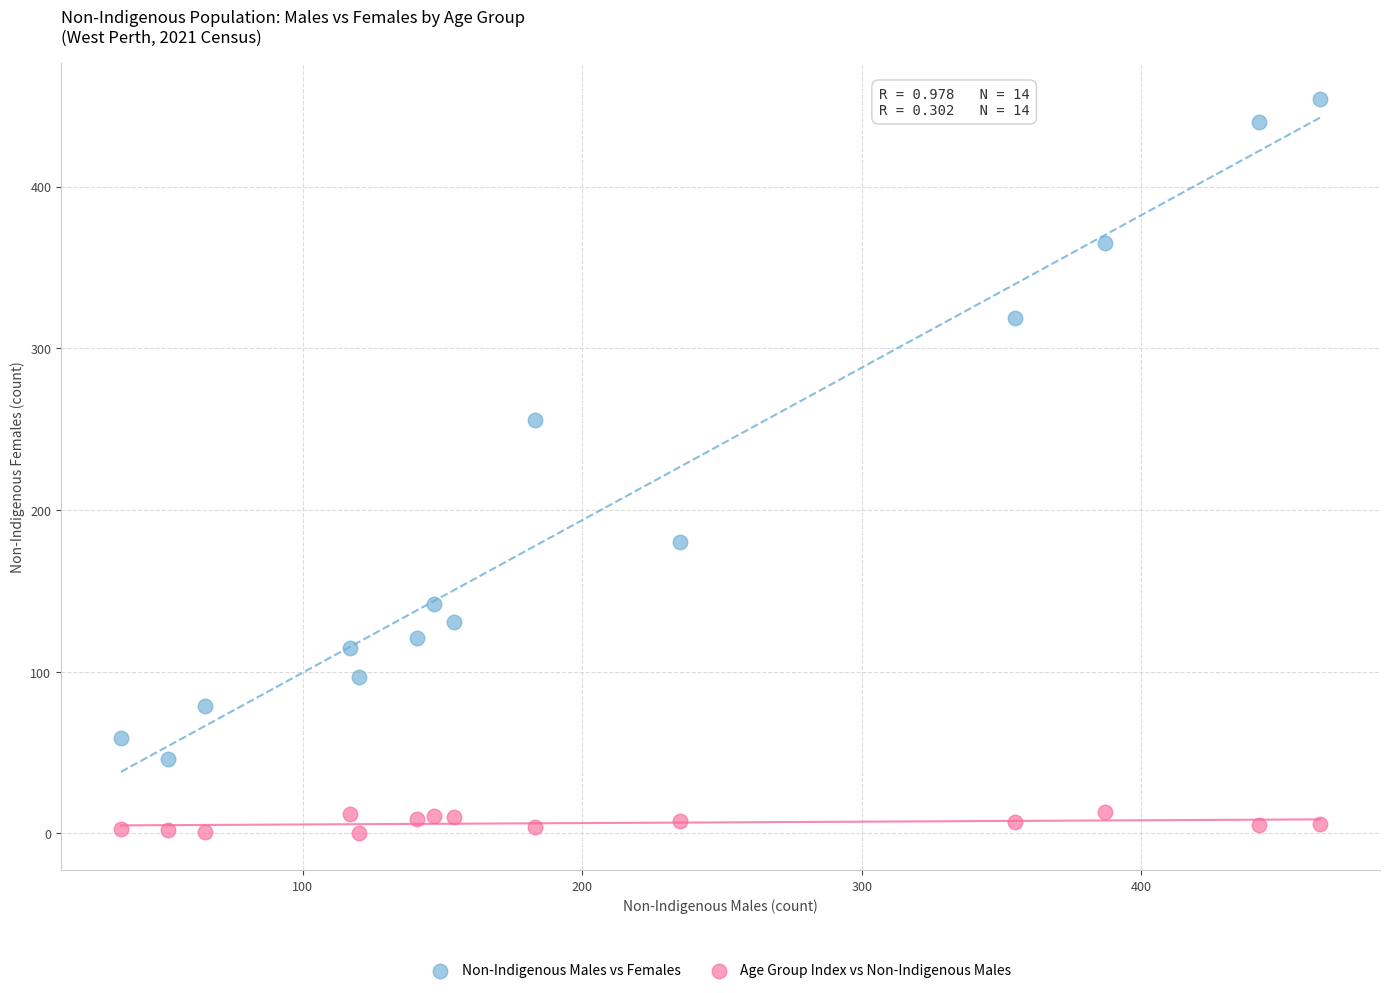

What are all the series names shown in the legend?

Non-Indigenous Males vs Females, Age Group Index vs Non-Indigenous Males